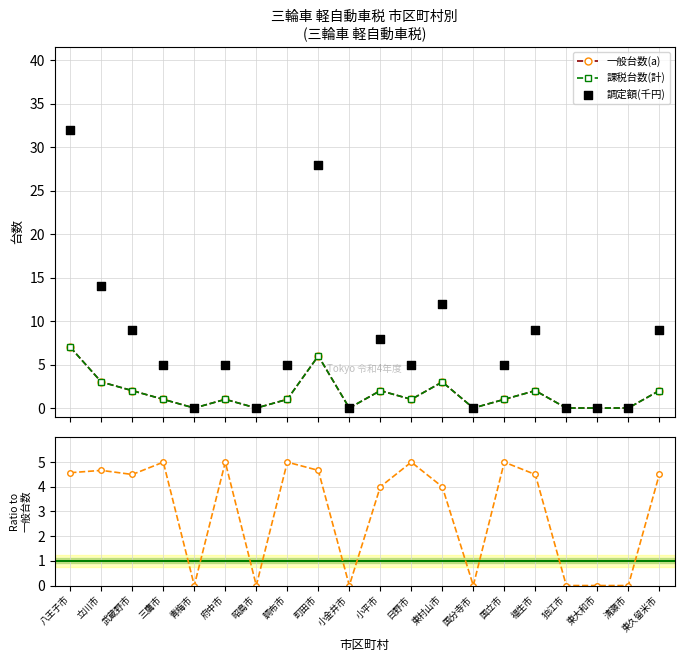

Which series reaches the maximum Y coordinate?

調定額(千円)